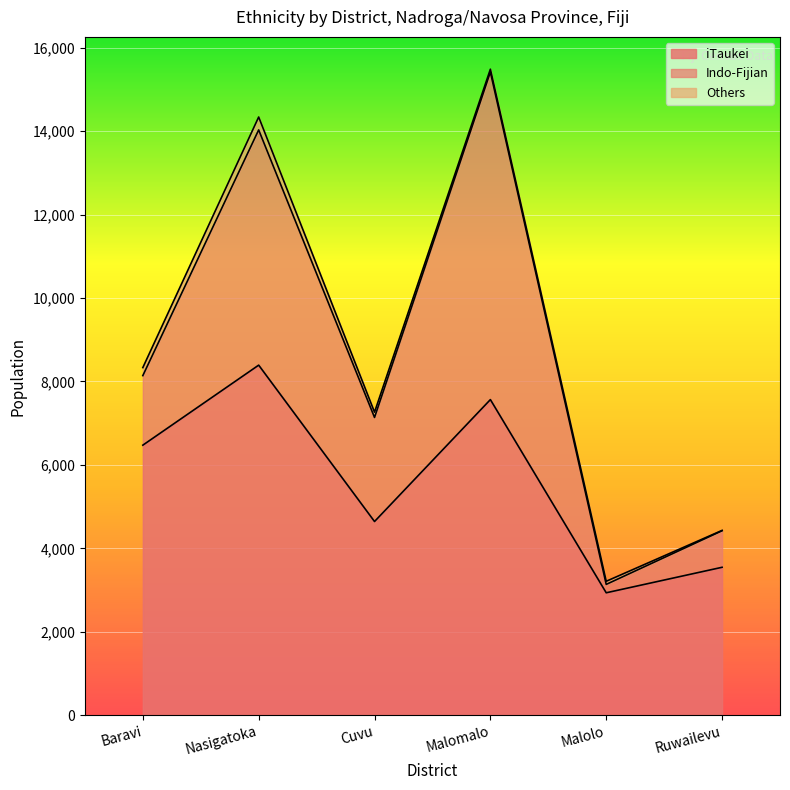

True or false: Indo-Fijian has a value of 11069 at Malomalo.

False